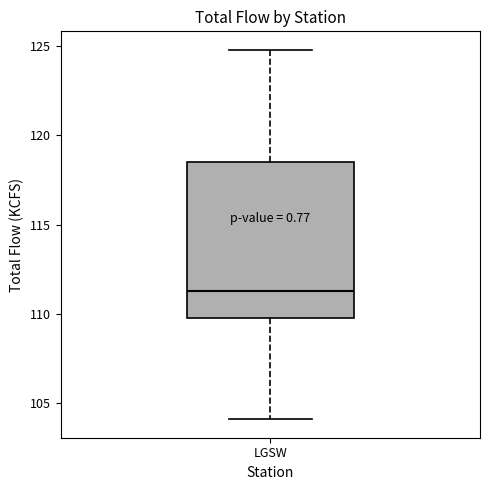

Transcribe this box plot: give where the median line is, the range the box spans, and where the two whiskers end, as read against the y-axis. The values are not printed on the chart, so give them approximately, as read against the axis.

median 111.5, box 110.0 to 118.5, whiskers 104.0 to 125.0